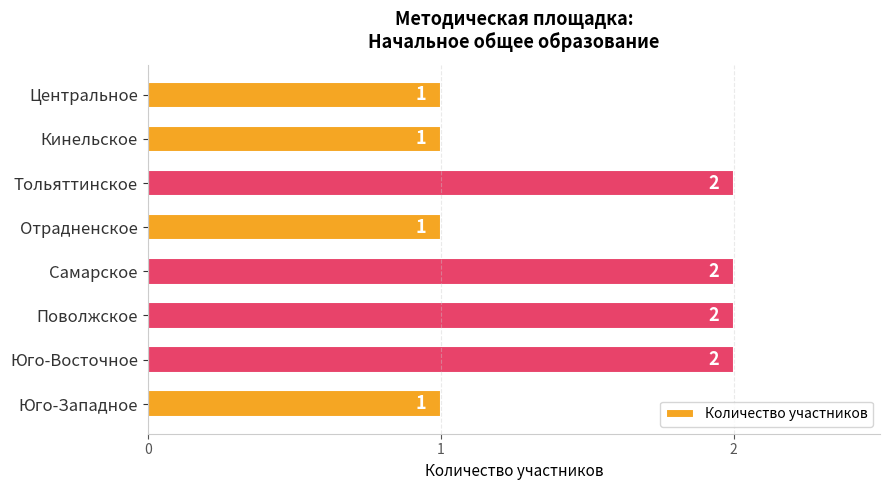

What is the minimum value shown in the chart?

1